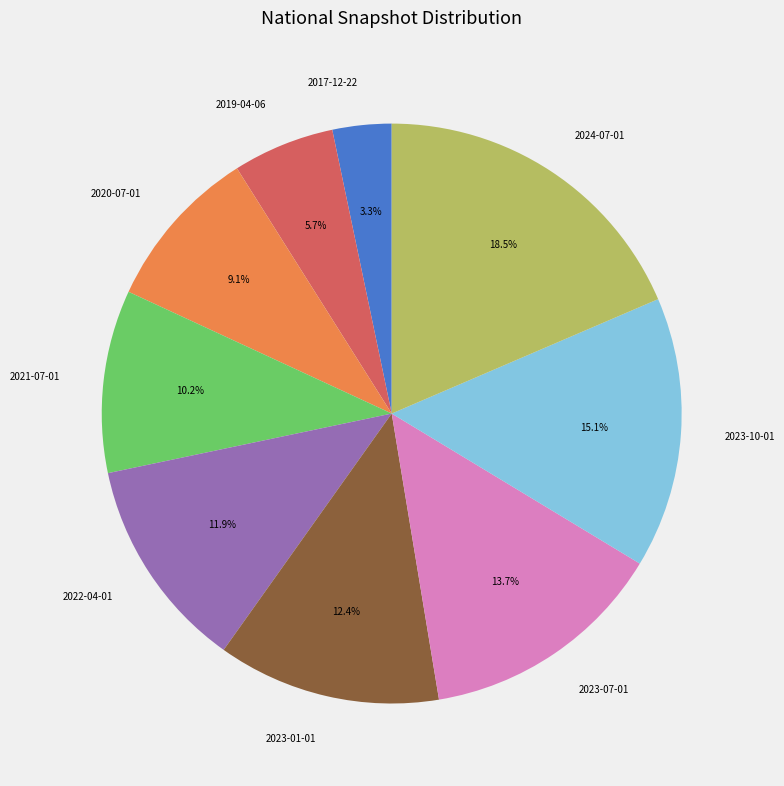

What is the largest slice in the pie chart?

2024-07-01